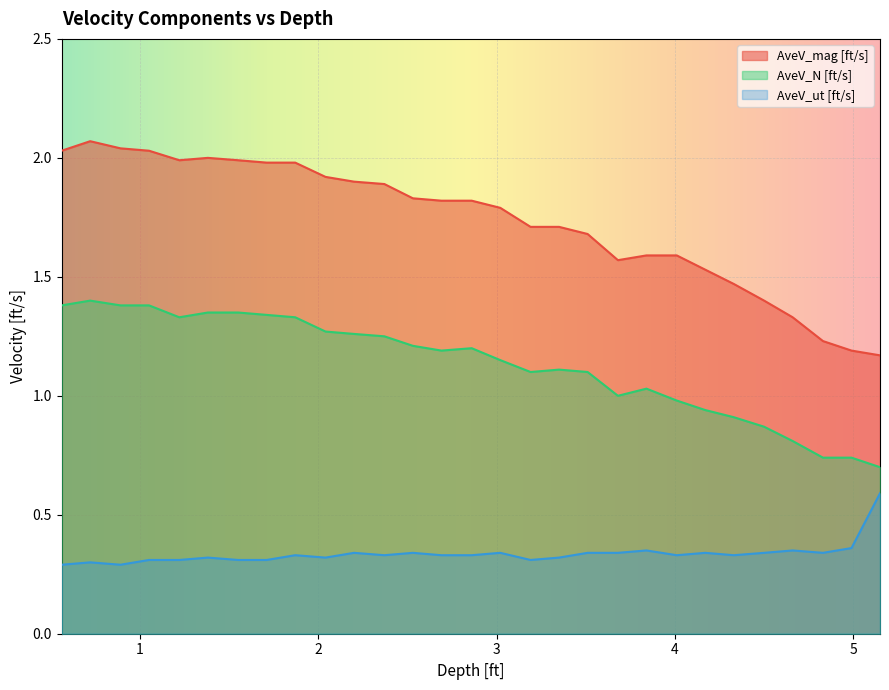

At which label does AveV_mag [ft/s] reach its minimum?

29